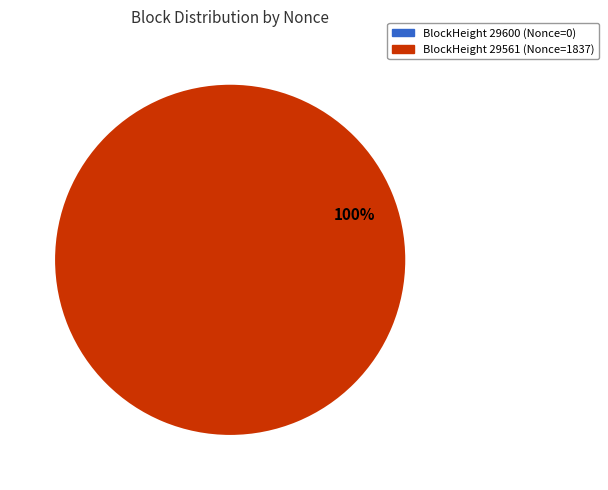

Do 29600 and 29561 together represent more than half of the pie?

Yes